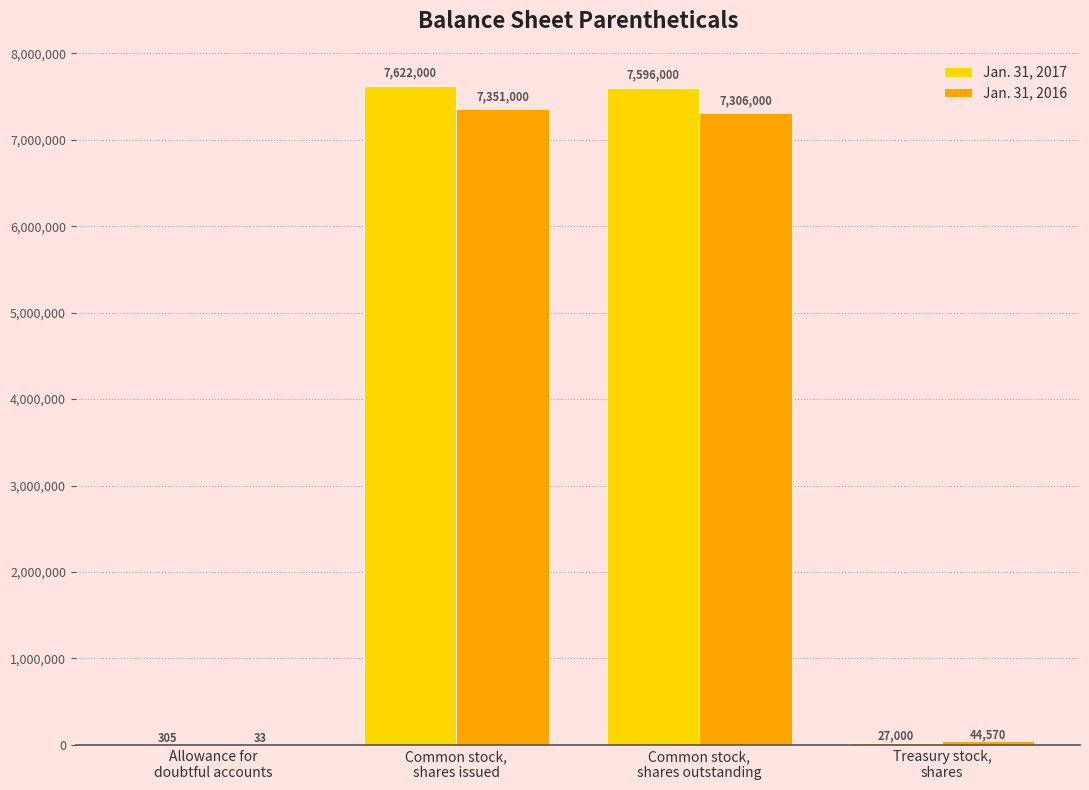

Count the number of data series in this chart.

2